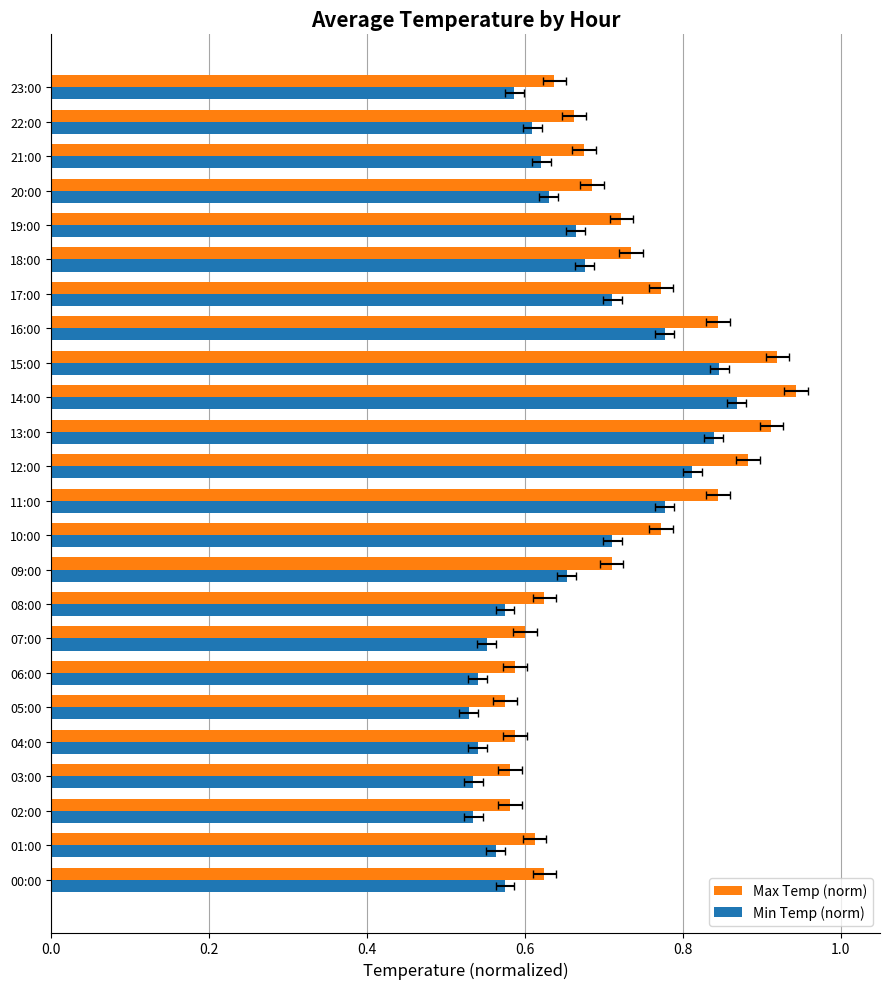

Reading right to left, transcribe all the data shown in this chart.

Max Temp (norm): 0.6	0.7	0.7	0.7	0.7	0.7	0.8	0.8	0.9	0.9	0.9	0.9	0.8	0.8	0.7	0.6	0.6	0.6	0.6	0.6	0.6	0.6	0.6	0.6
Min Temp (norm): 0.6	0.6	0.6	0.6	0.7	0.7	0.7	0.8	0.8	0.9	0.8	0.8	0.8	0.7	0.7	0.6	0.6	0.5	0.5	0.5	0.5	0.5	0.6	0.6